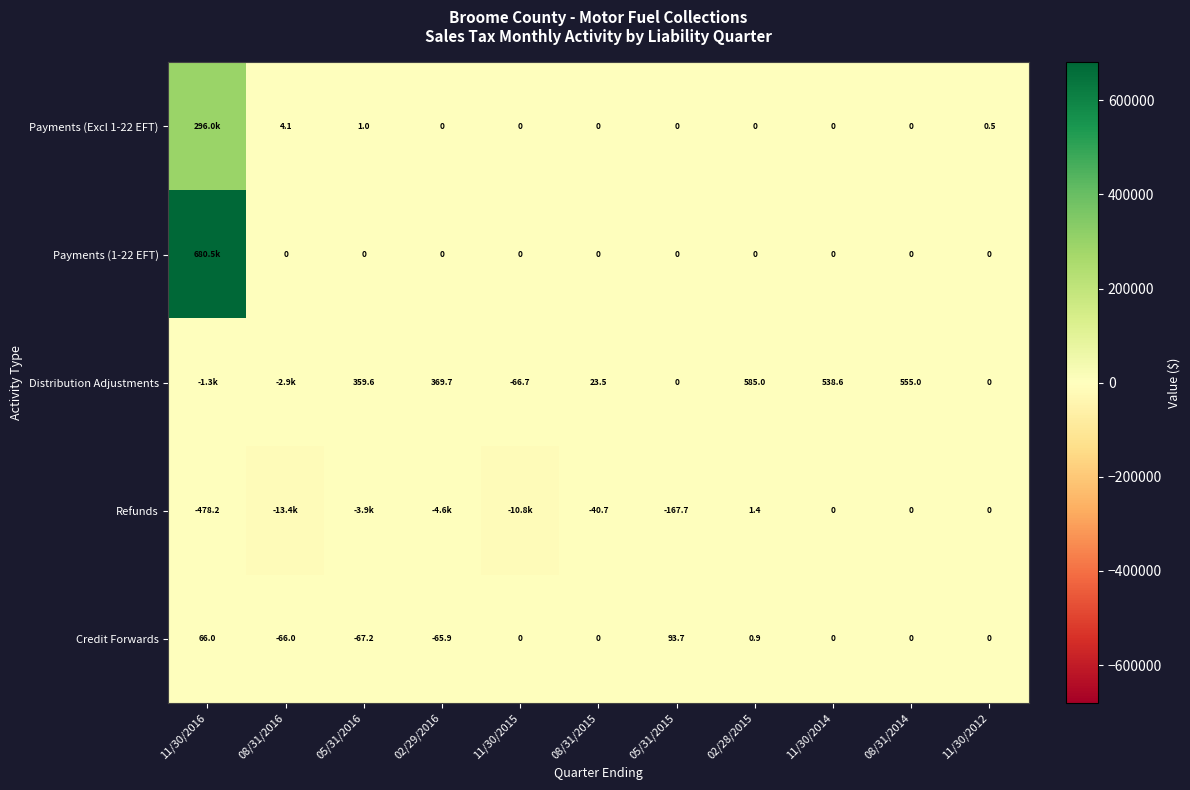

Which series changed the most between 11/30/2014 and 08/31/2014?

Distribution Adjustments